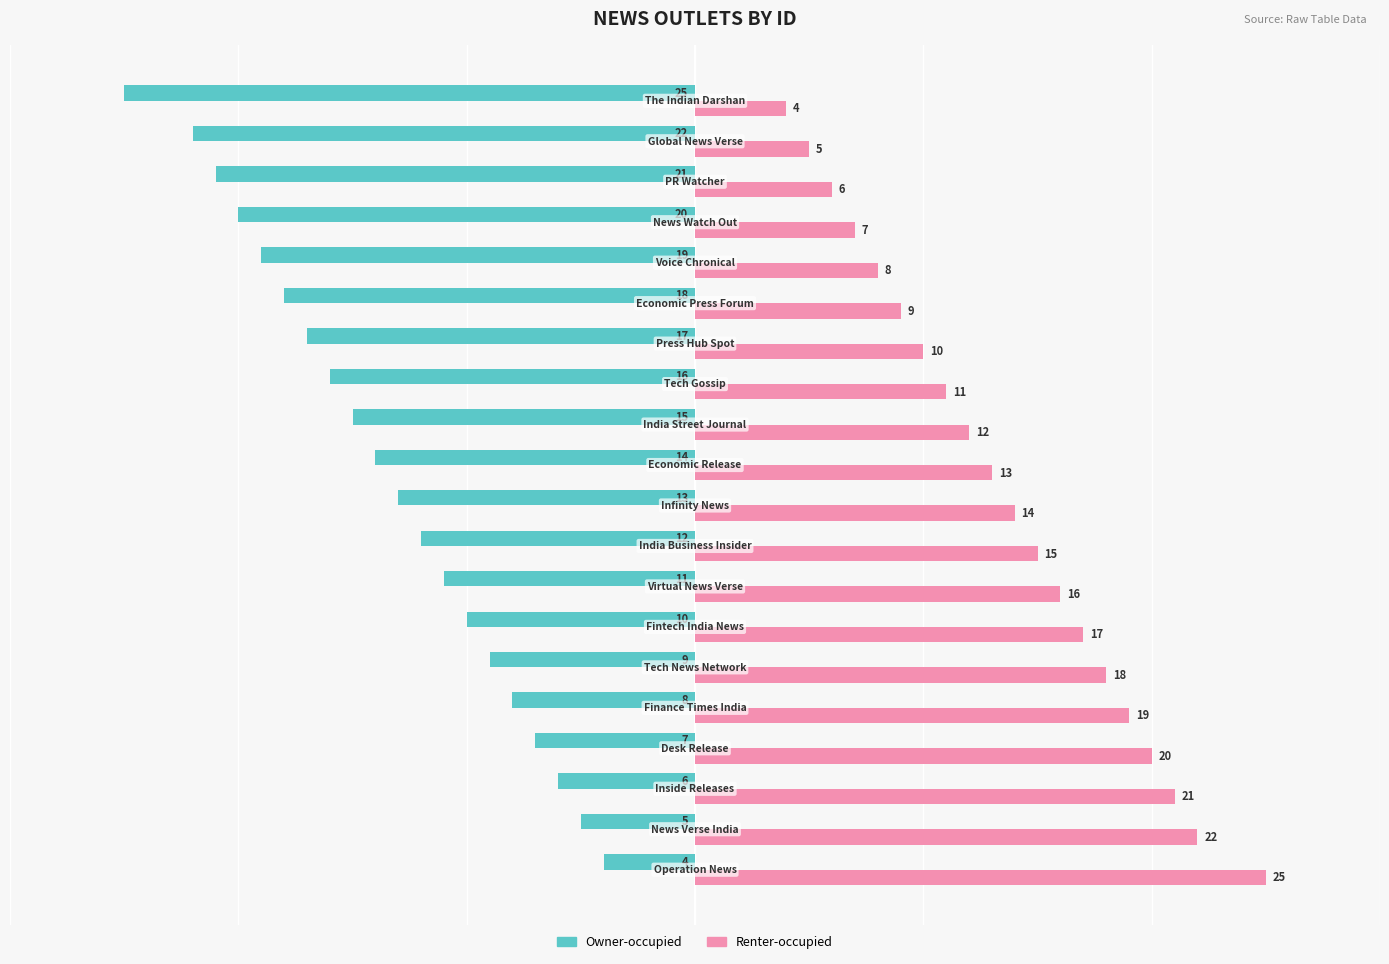

Which series has the largest total across all categories?

Renter-occupied